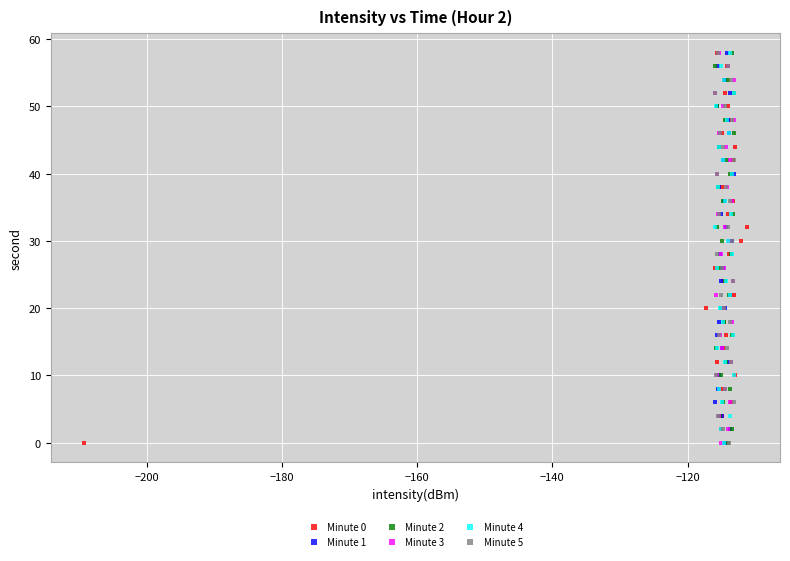

What are all the series names shown in the legend?

Minute 0, Minute 1, Minute 2, Minute 3, Minute 4, Minute 5